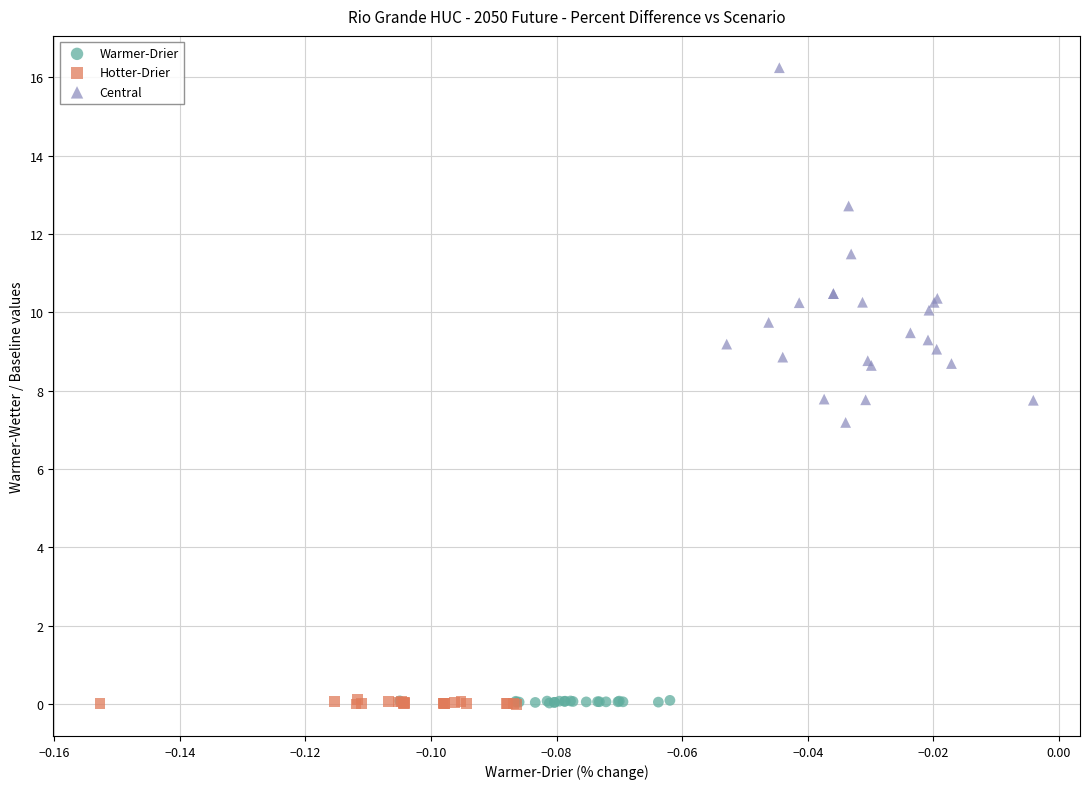

Which series has the widest spread of Y values?

Central